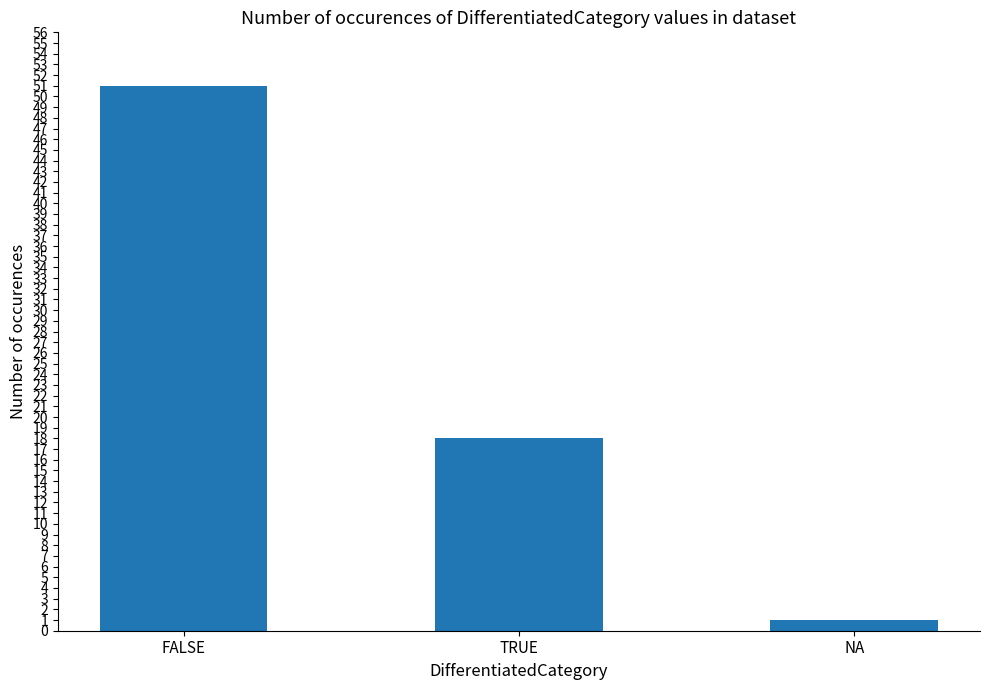

True or false: the data shows 18 at TRUE.

True